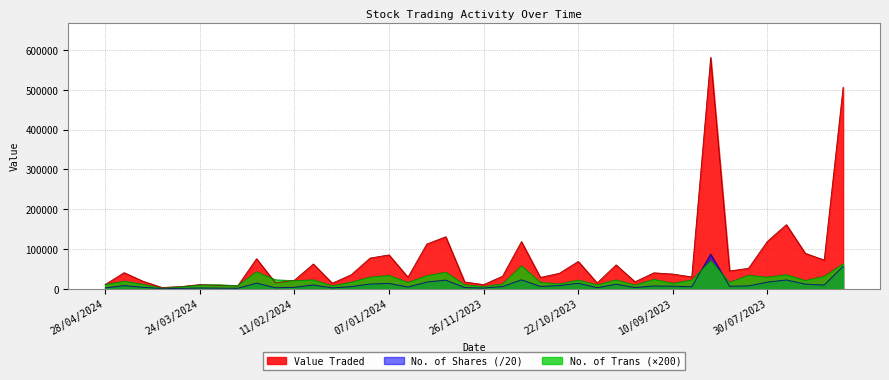

Which series changed the most between 17/03/2024 and 19/11/2023?

Value Traded